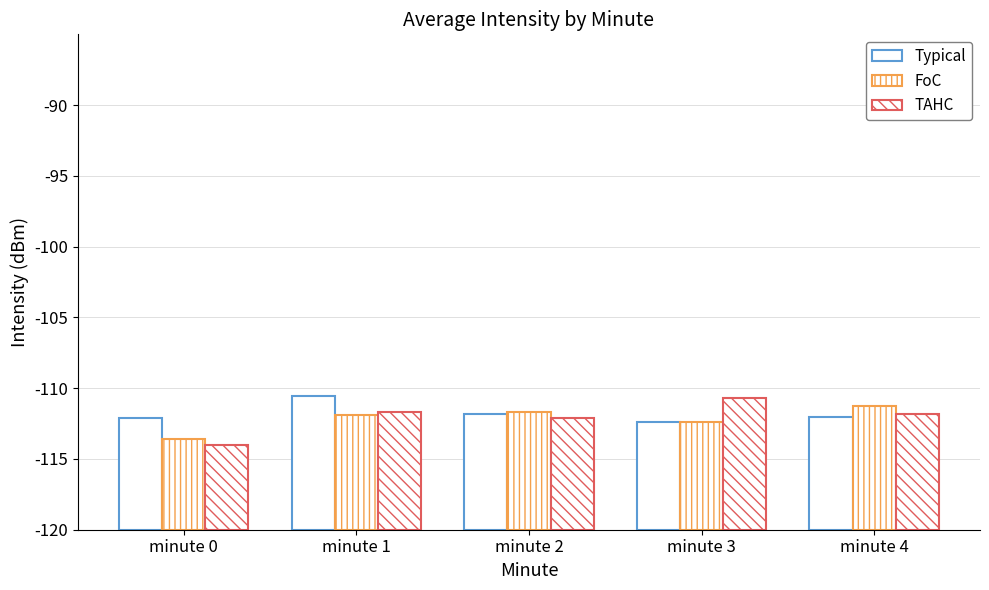

Between minute 1 and minute 2, which series saw the biggest shift?

Typical